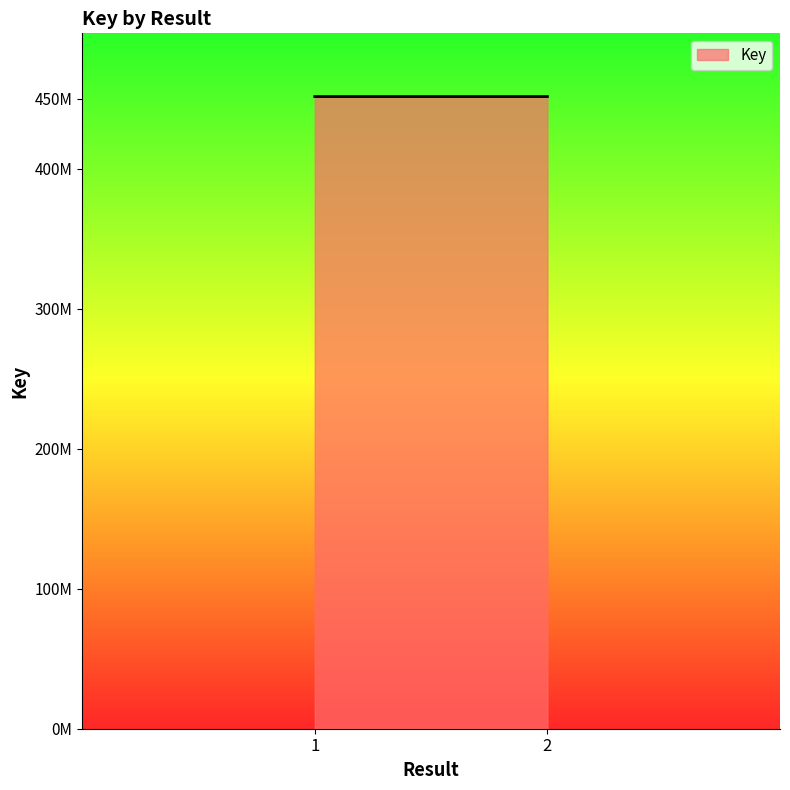

How many lines are shown in the chart?

1